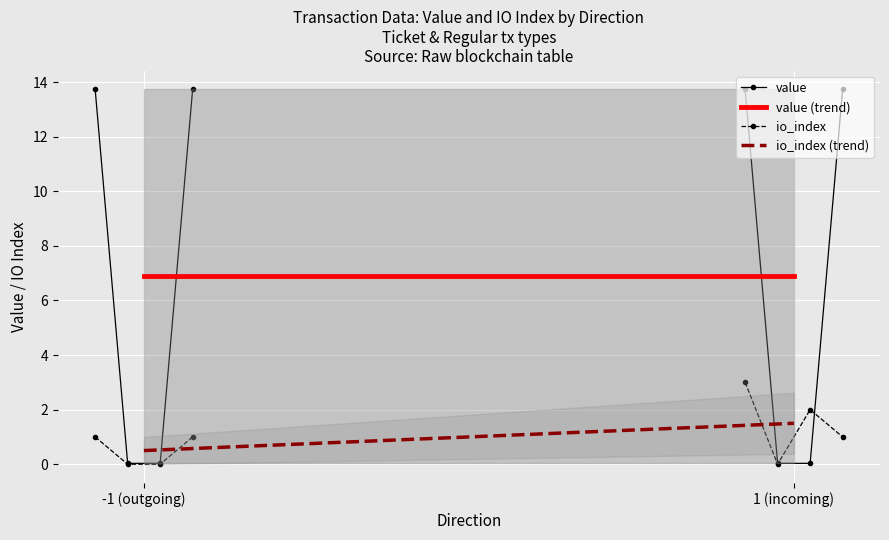

Which series changed the most between 1 and 1?

value